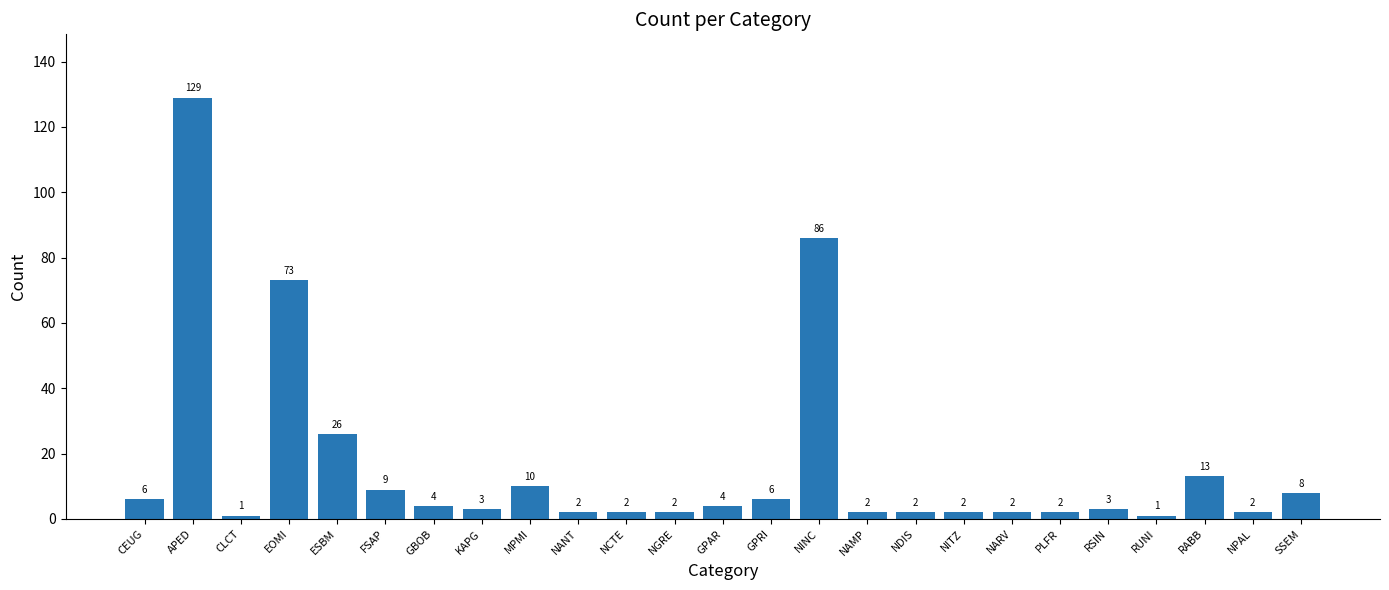

Reading right to left, what are all the values shown in this chart?

SSEM=8	NPAL=2	RABB=13	RUNI=1	RSIN=3	PLFR=2	NARV=2	NITZ=2	NDIS=2	NAMP=2	NINC=86	GPRI=6	GPAR=4	NGRE=2	NCTE=2	NANT=2	MPMI=10	KAPG=3	GBOB=4	FSAP=9	ESBM=26	EOMI=73	CLCT=1	APED=129	CEUG=6